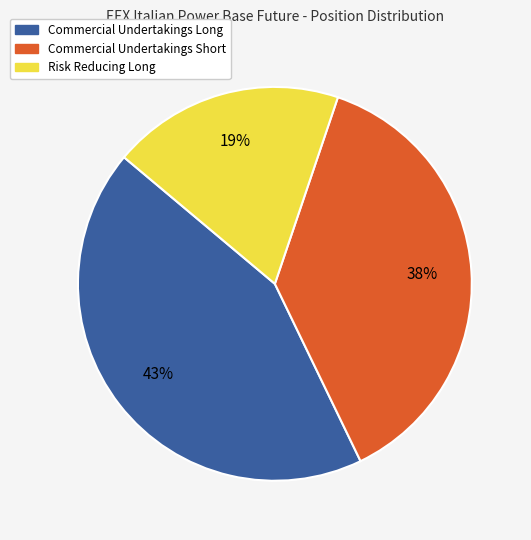

Approximately how many times larger is the value at Risk Reducing Long compared to Commercial Undertakings Short?

0.5